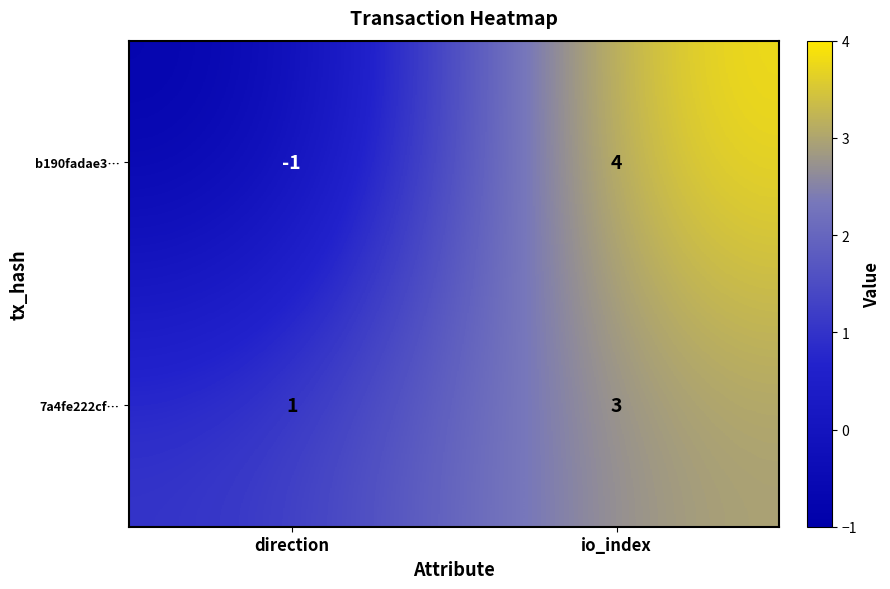

At how many categories does at least one series exceed 3?

1